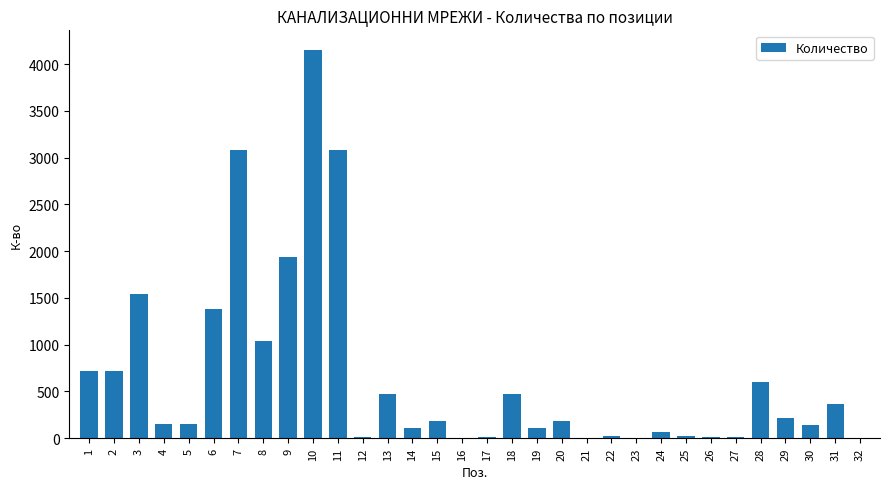

What is the change in value from 12 to 30?

+136.0